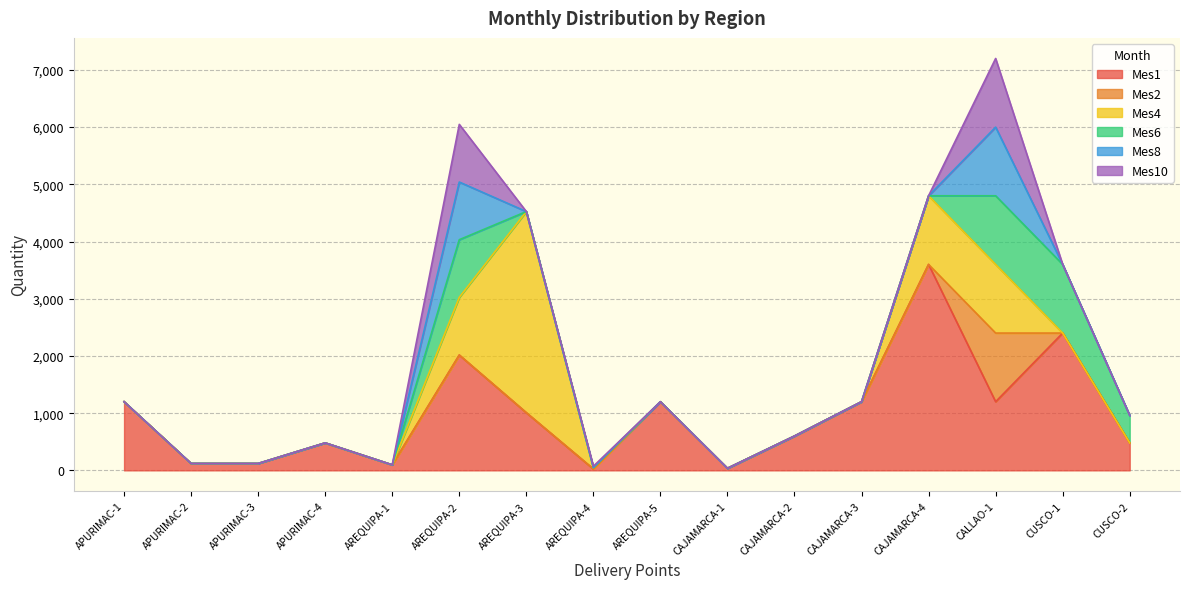

List the labels in order of Mes4 value, smallest first.

APURIMAC-1, APURIMAC-2, APURIMAC-3, APURIMAC-4, AREQUIPA-1, AREQUIPA-5, CAJAMARCA-1, CAJAMARCA-2, CAJAMARCA-3, CUSCO-1, CUSCO-2, AREQUIPA-4, AREQUIPA-2, CAJAMARCA-4, CALLAO-1, AREQUIPA-3